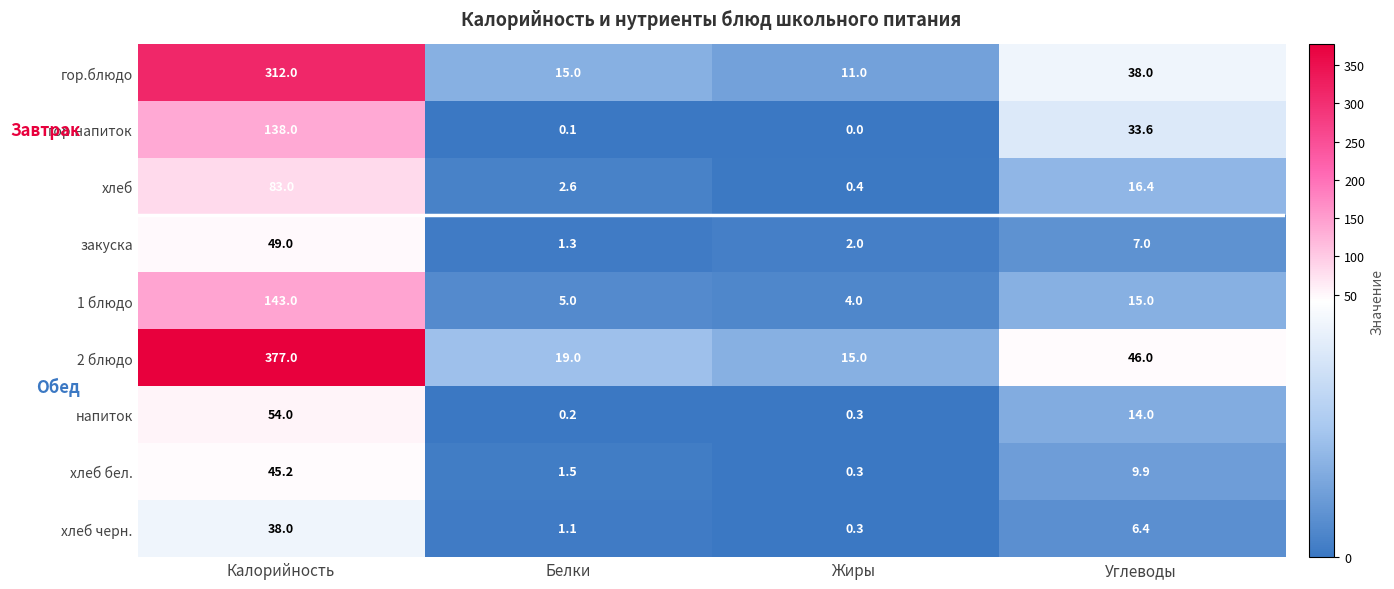

List the series in order of their peak value, highest first.

2 блюдо, гор.блюдо, 1 блюдо, гор.напиток, хлеб, напиток, закуска, хлеб бел., хлеб черн.